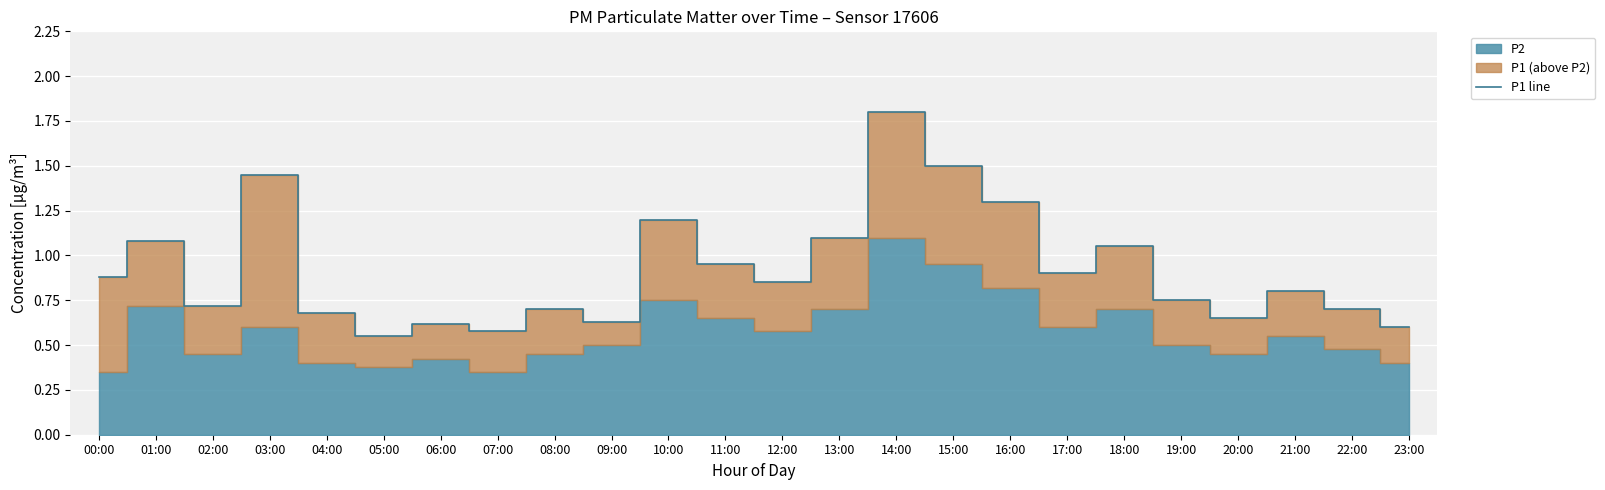

What is the smallest value displayed?

0.6